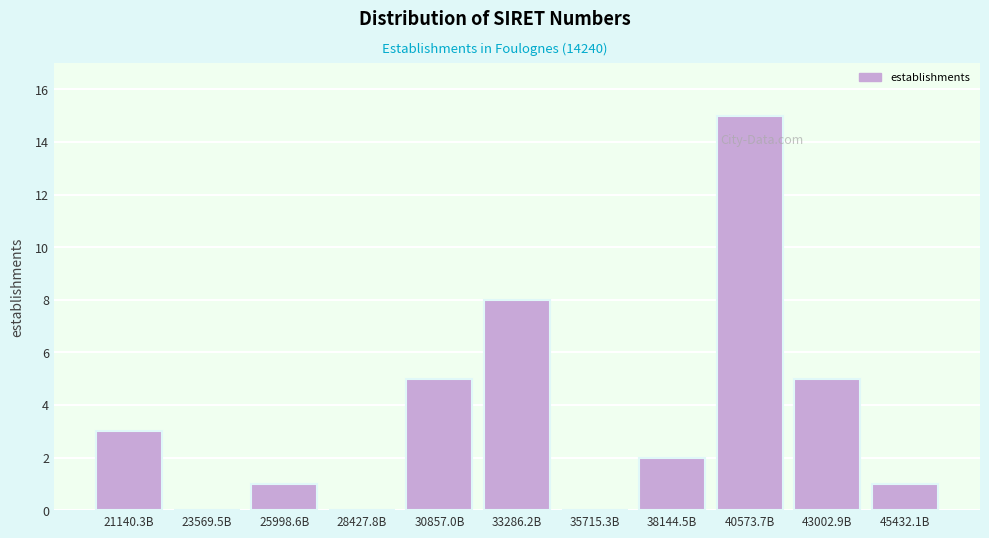

Reading left to right, list all the values displayed in this chart.

21140.3B=3	23569.5B=0	25998.6B=1	28427.8B=0	30857.0B=5	33286.2B=8	35715.3B=0	38144.5B=2	40573.7B=15	43002.9B=5	45432.1B=1